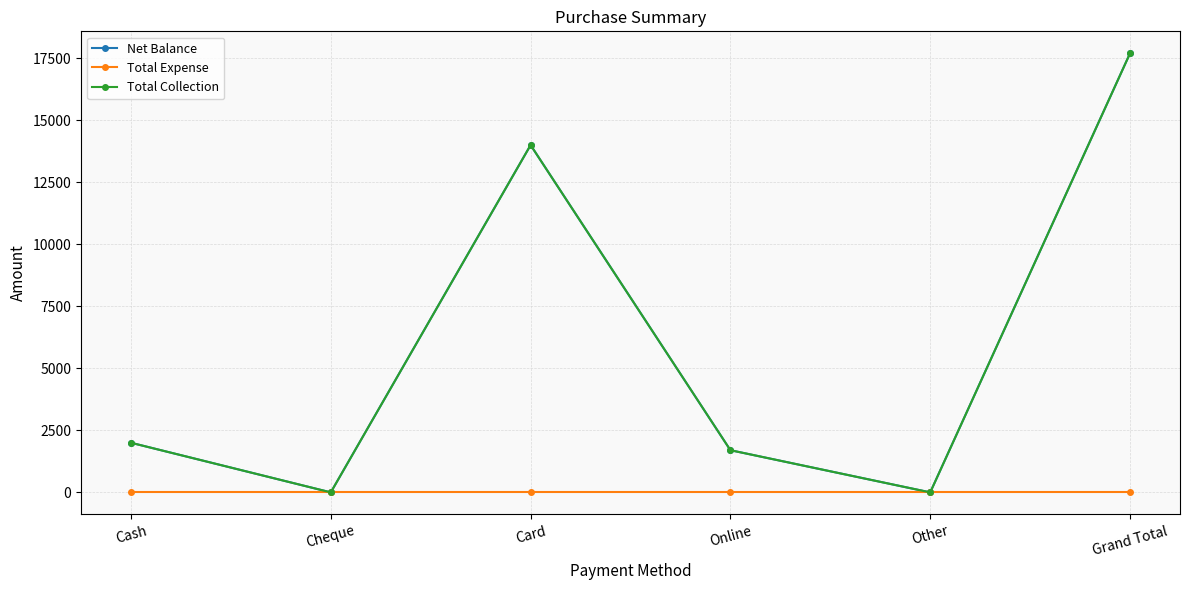

Does the chart have visible grid lines?

Yes